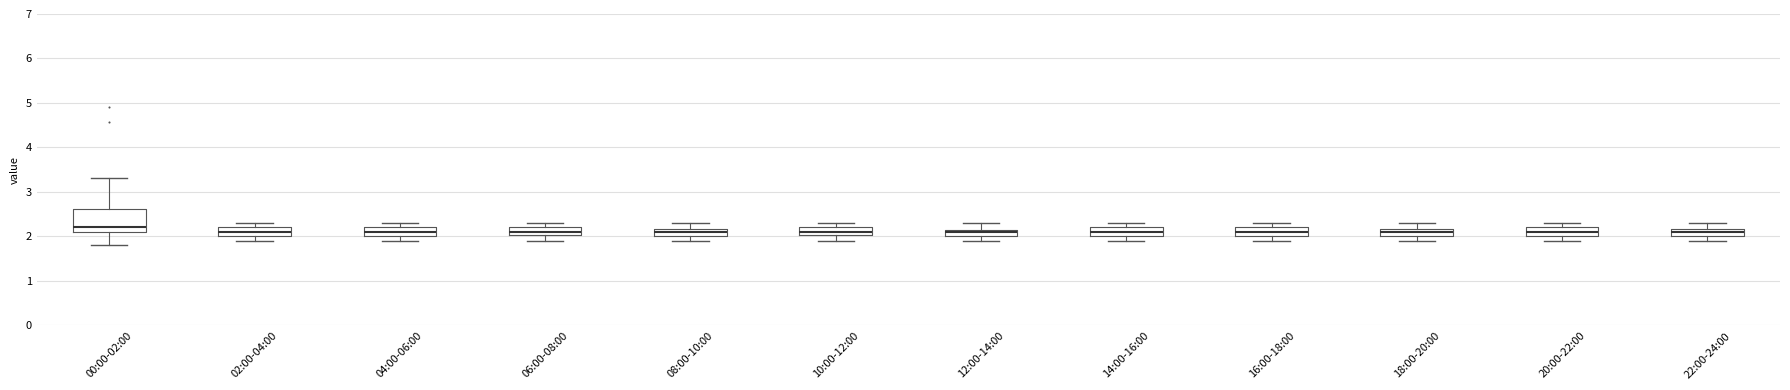

Where is the lower edge of the box for 02:00-04:00 on the y-axis? The values are not printed on the chart, so give them approximately, as read against the axis.

2.0